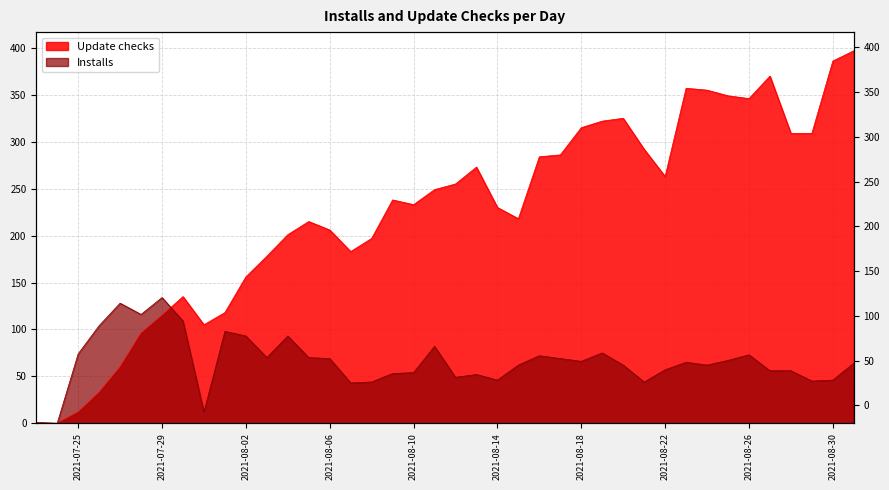

What is the label of the 39th point from the right?

2021-07-24